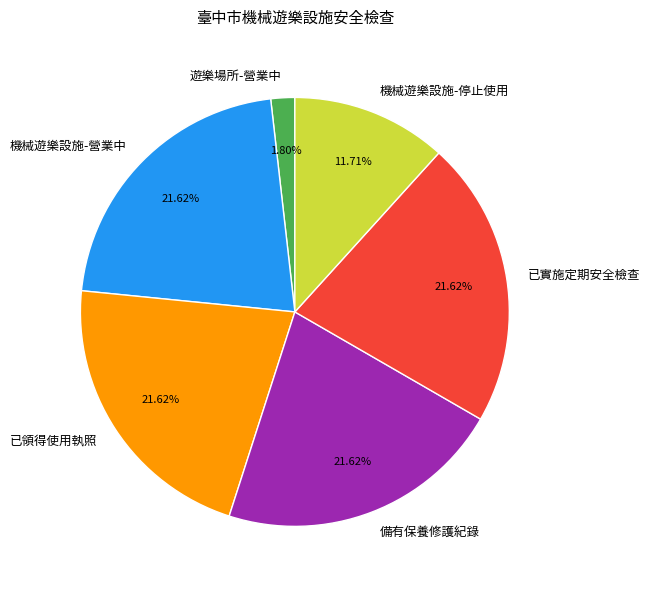

Which has a higher value, 機械遊樂設施-停止使用 or 已實施定期安全檢查?

已實施定期安全檢查